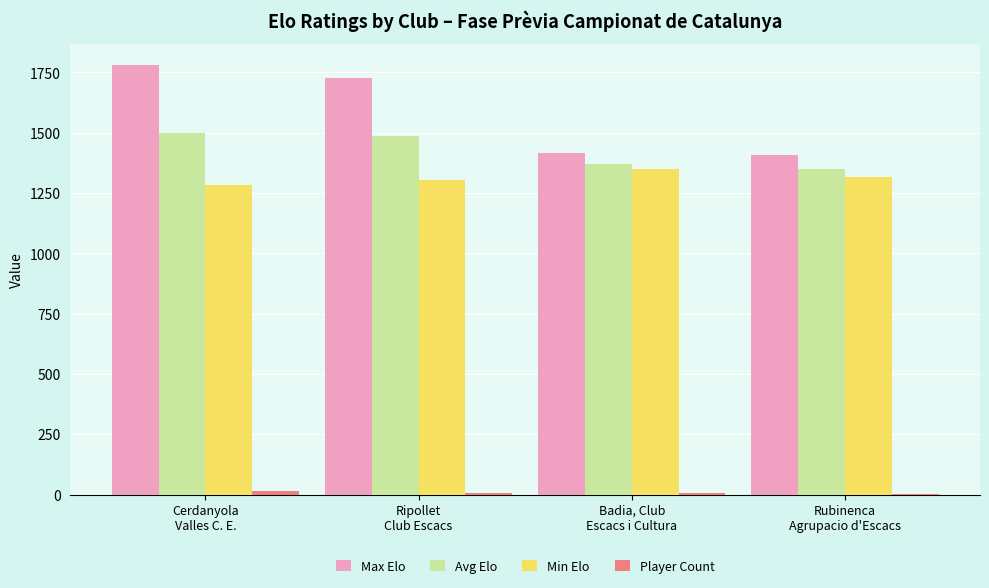

Count the number of data series in this chart.

4